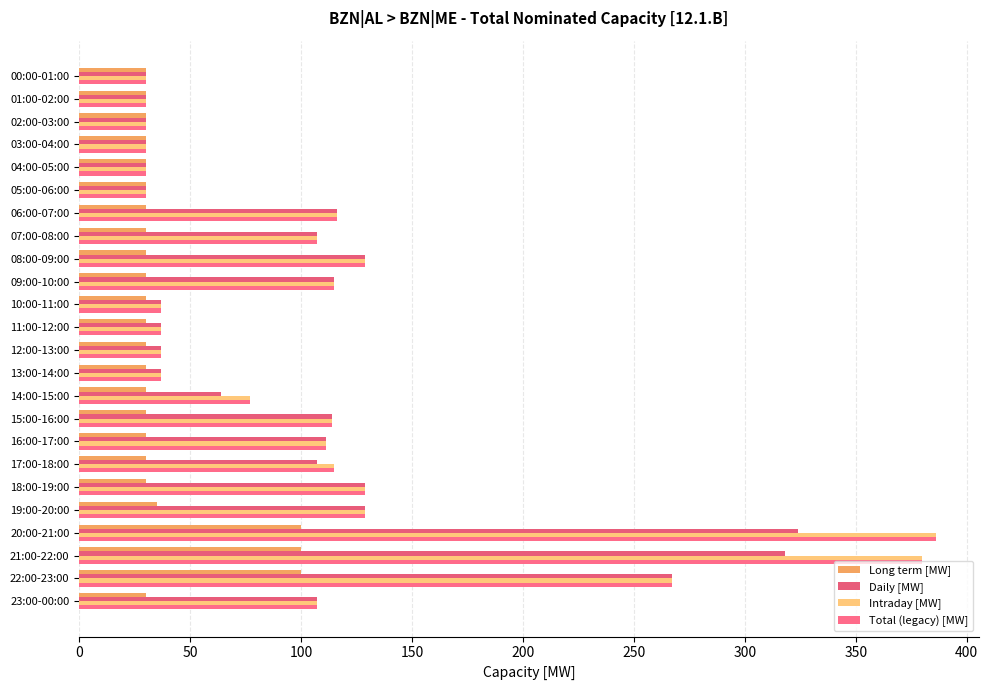

How many categories are shown in the chart?

24